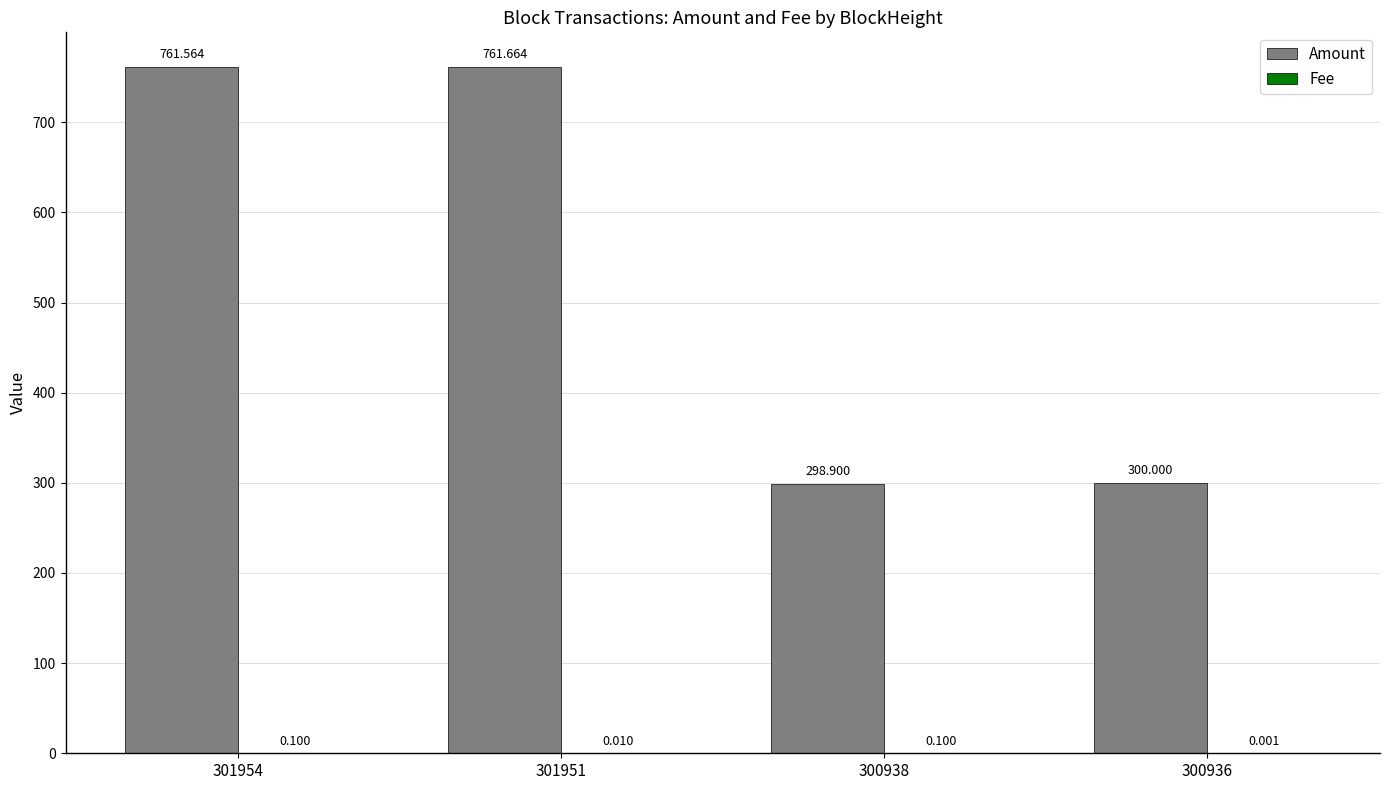

Which series has the largest total across all categories?

Amount